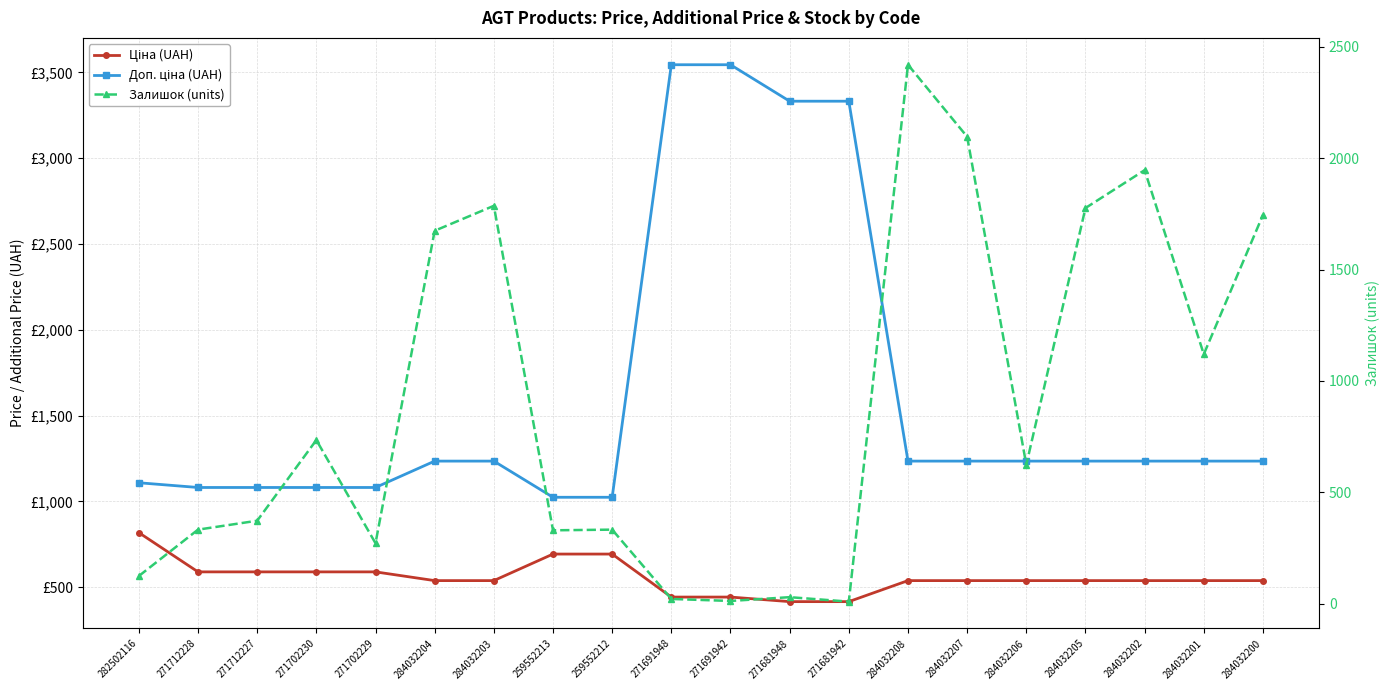

Is it true that Ціна (UAH) equals 231.7 at 284032201?

False